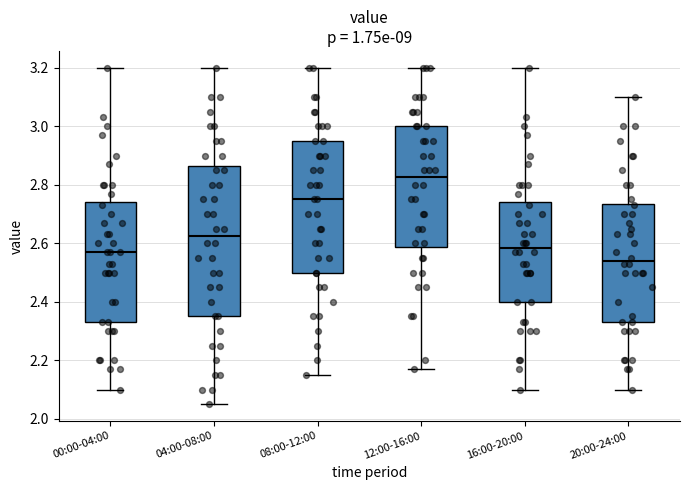

Reading left to right, read every box against the y-axis: the position of its median line, the range the box covers, and the ends of its whiskers. The values are not printed on the chart, so give them approximately, as read against the axis.

00:00-04:00: median 2.58, box 2.34 to 2.74, whiskers 2.10 to 3.20
04:00-08:00: median 2.62, box 2.36 to 2.86, whiskers 2.06 to 3.20
08:00-12:00: median 2.76, box 2.50 to 2.96, whiskers 2.16 to 3.20
12:00-16:00: median 2.82, box 2.58 to 3.00, whiskers 2.18 to 3.20
16:00-20:00: median 2.58, box 2.40 to 2.74, whiskers 2.10 to 3.20
20:00-24:00: median 2.54, box 2.34 to 2.74, whiskers 2.10 to 3.10